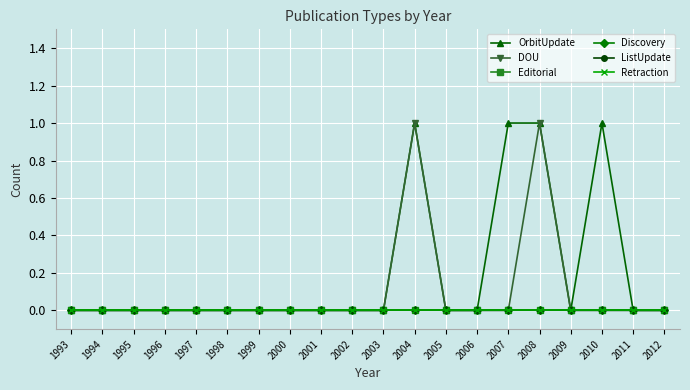

Is this an area chart (filled region under the line)?

No